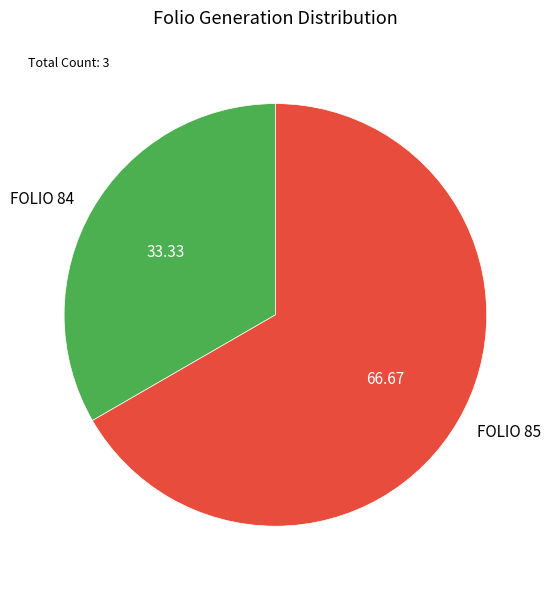

Rank the categories by value from lowest to highest.

FOLIO 84, FOLIO 85